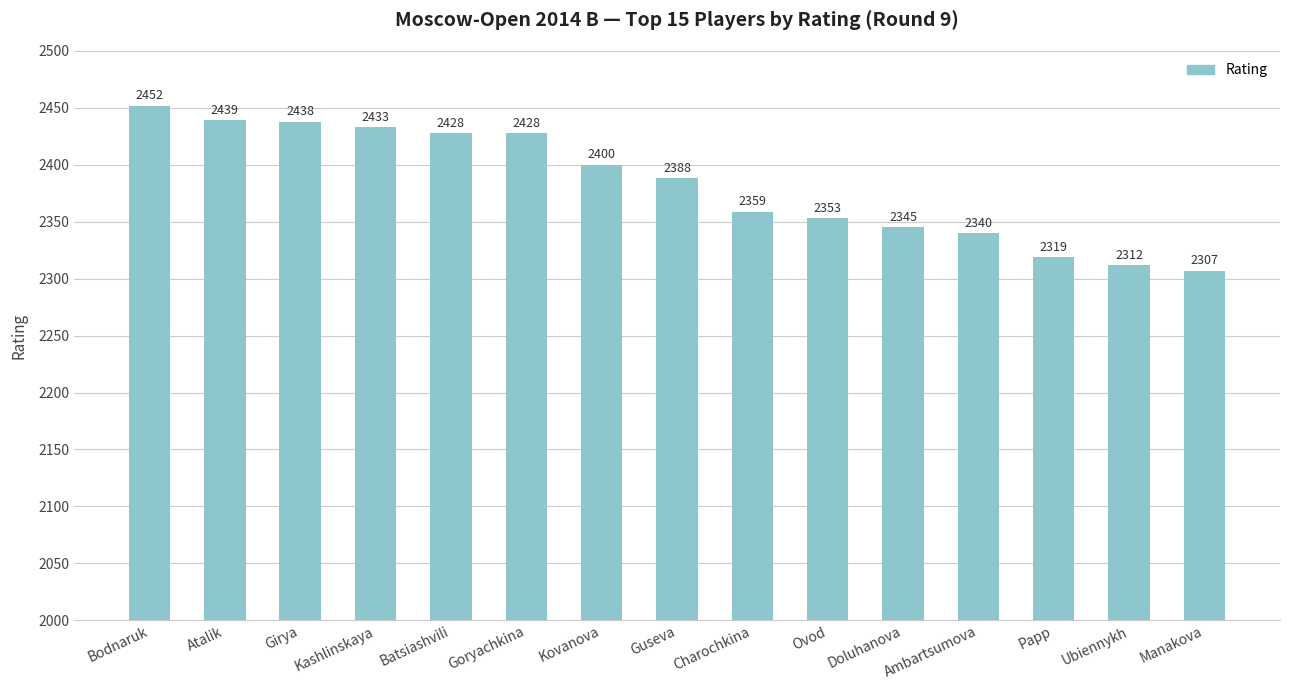

Reading left to right, transcribe all the data shown in this chart.

2452	2439	2438	2433	2428	2428	2400	2388	2359	2353	2345	2340	2319	2312	2307